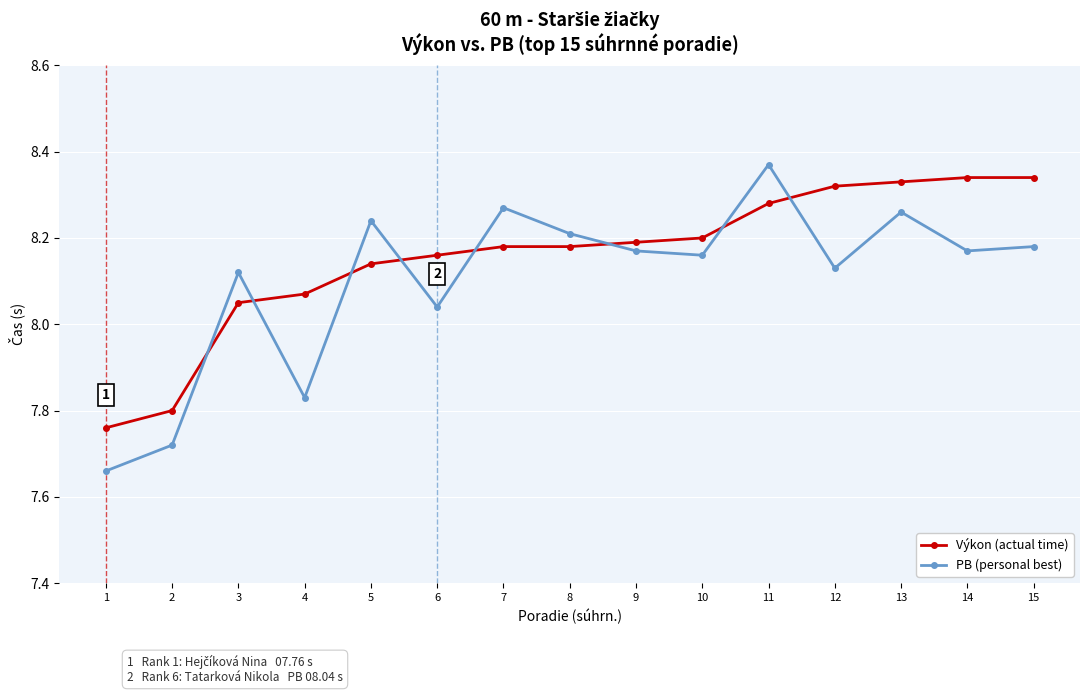

Which category has the highest value across all series?

11